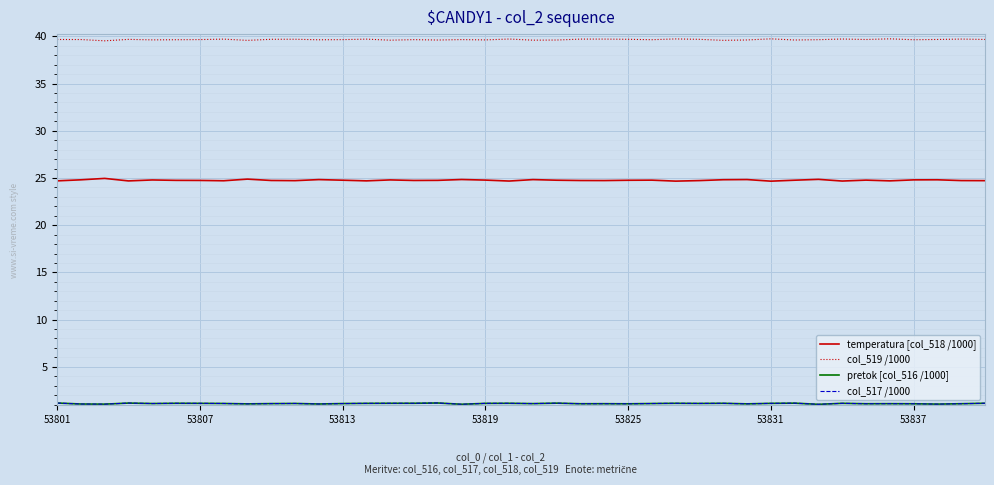

What is the lowest value of the col_519 /1000 series?

39.5